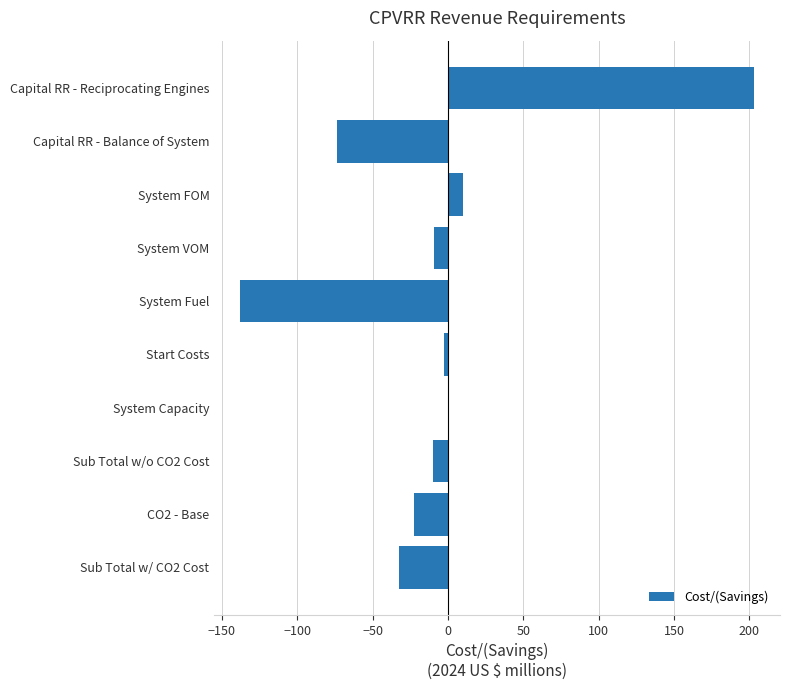

What is the maximum value shown in the chart?

203.3